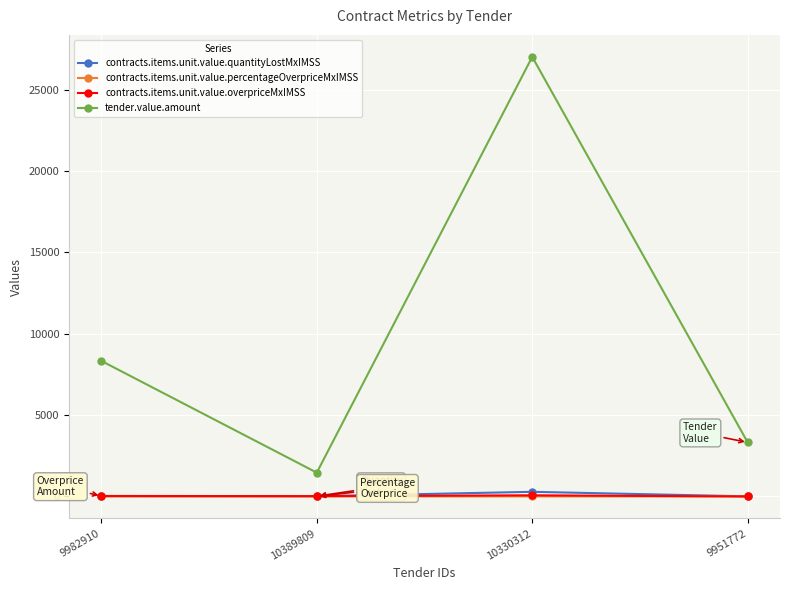

Where is tender.value.amount nearest to the value 14243?

9982910